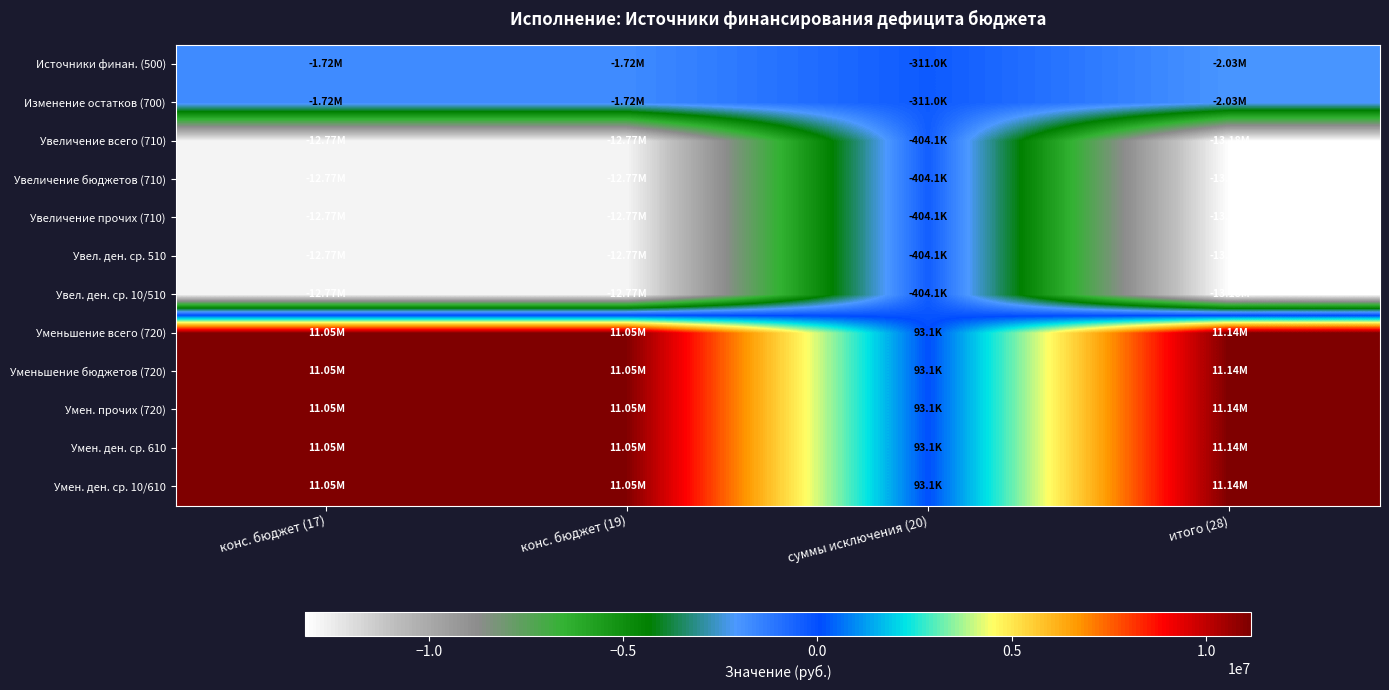

How many series are shown in this chart?

12